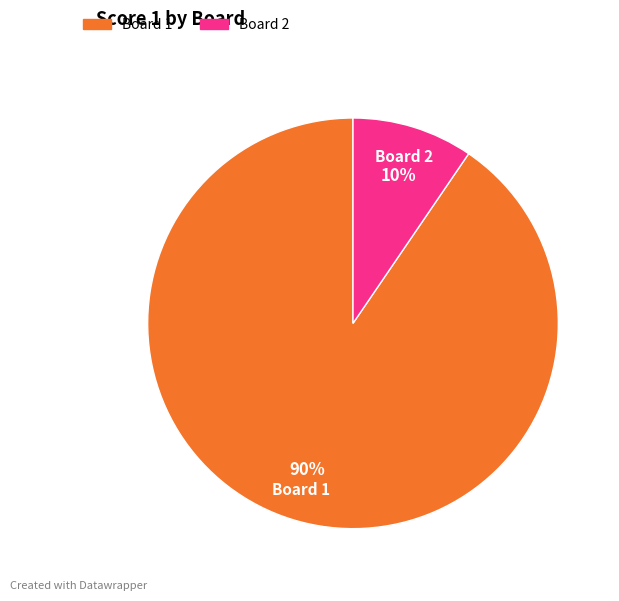

Is Board 1 the majority of the pie?

Yes